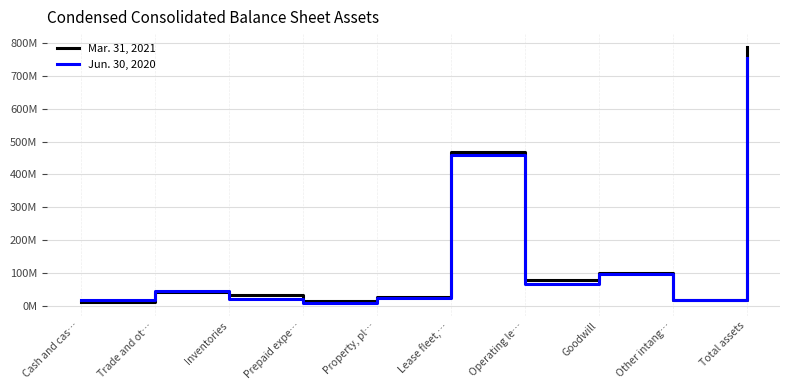

Between which two adjacent categories do Mar. 31, 2021 and Jun. 30, 2020 first intersect?

Trade and ot… and Inventories